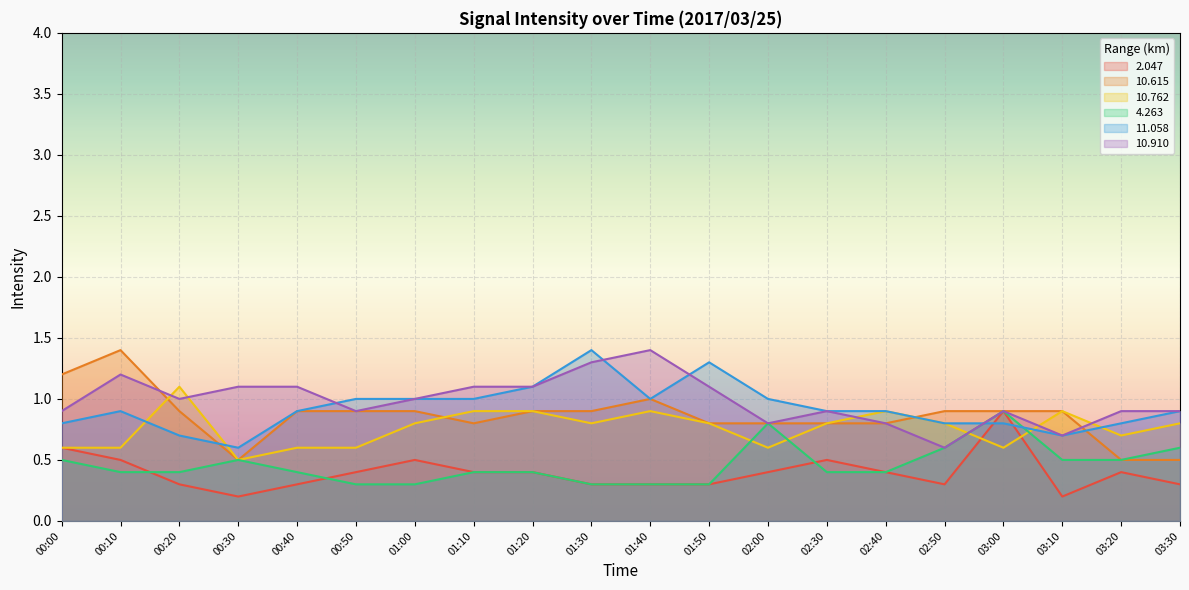

What is the difference between the 10.762 values at 01:40 and 03:00?

0.3